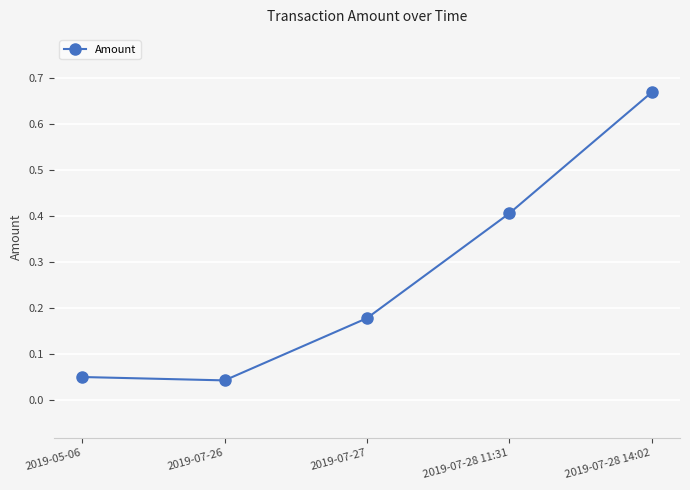

What is the difference between the maximum and second lowest values?

0.6